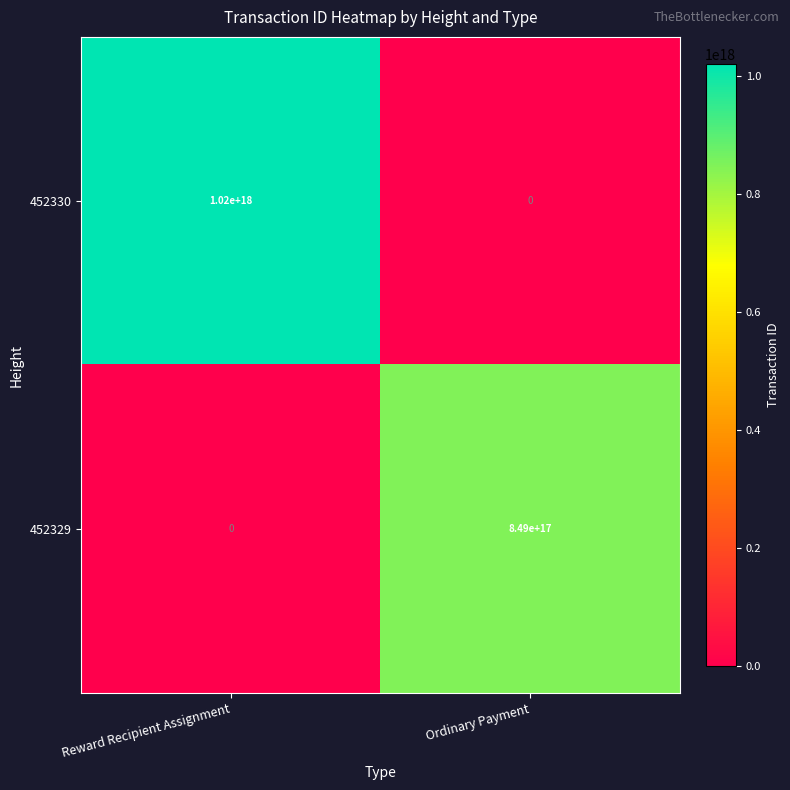

At which category is the sum across all series the highest?

Reward Recipient Assignment